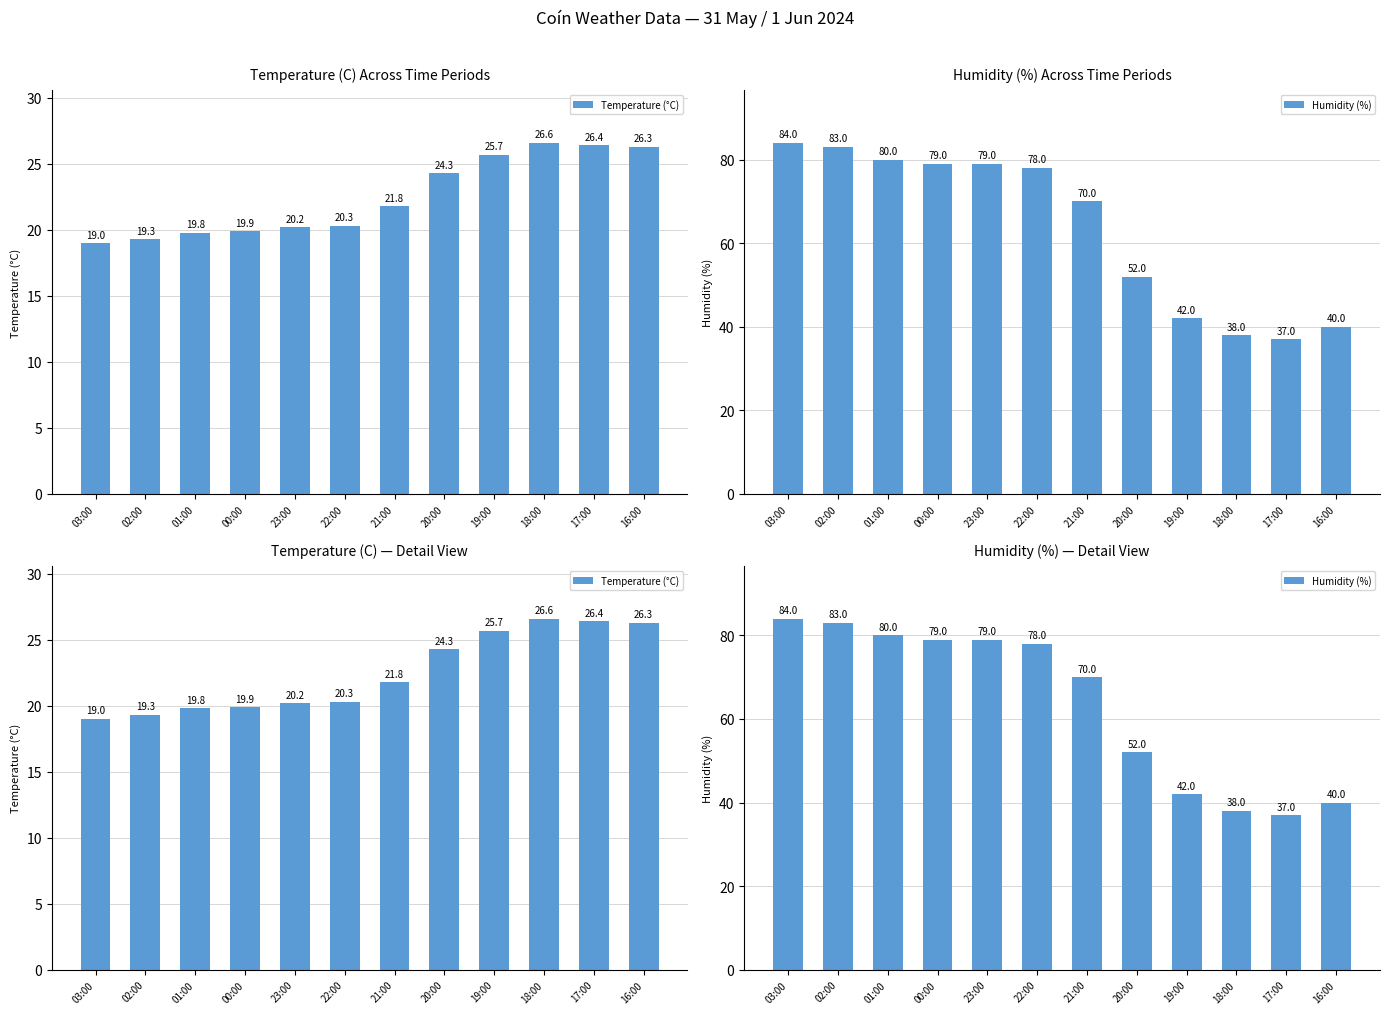

What is the spread (max minus min) of values at 17:00?

10.6